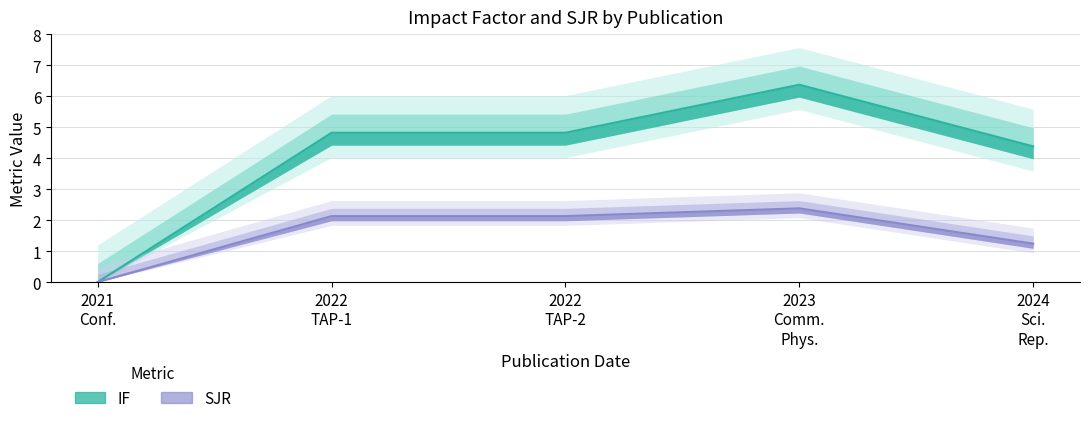

How many interior local peaks does the SJR series have?

1